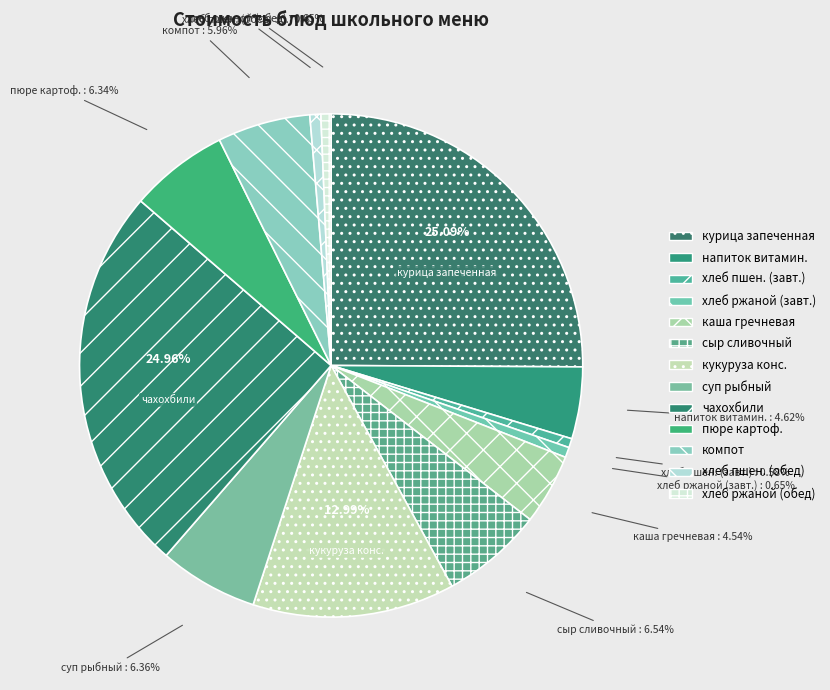

What is the ratio of the value at кукуруза конс. to the value at чахохбили?

0.5